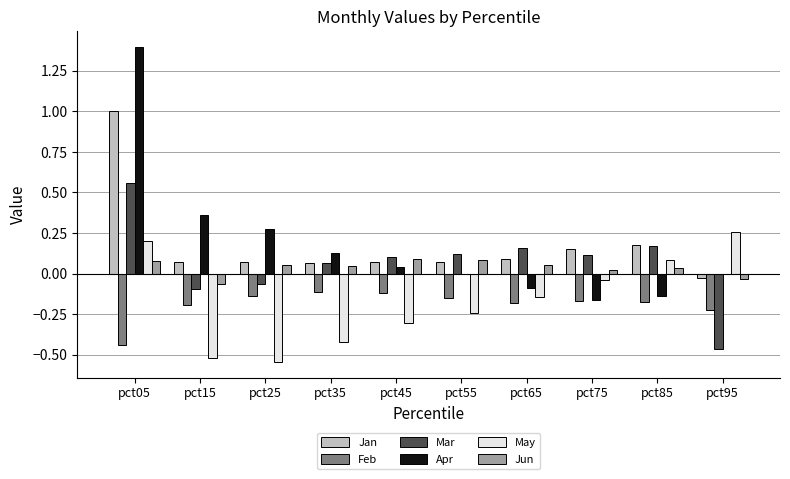

How many categories are shown in the chart?

10